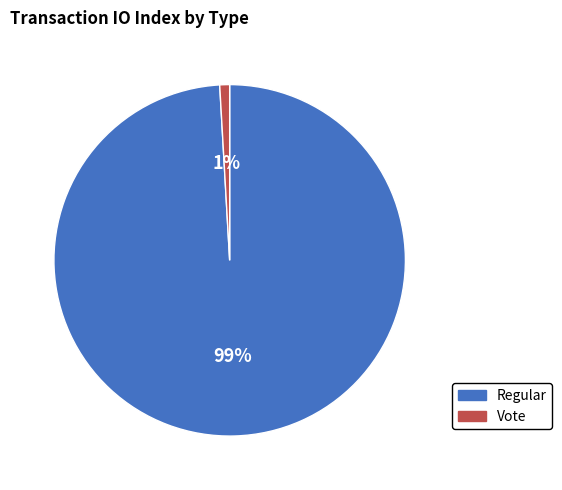

What is the smallest slice in the pie chart?

Vote